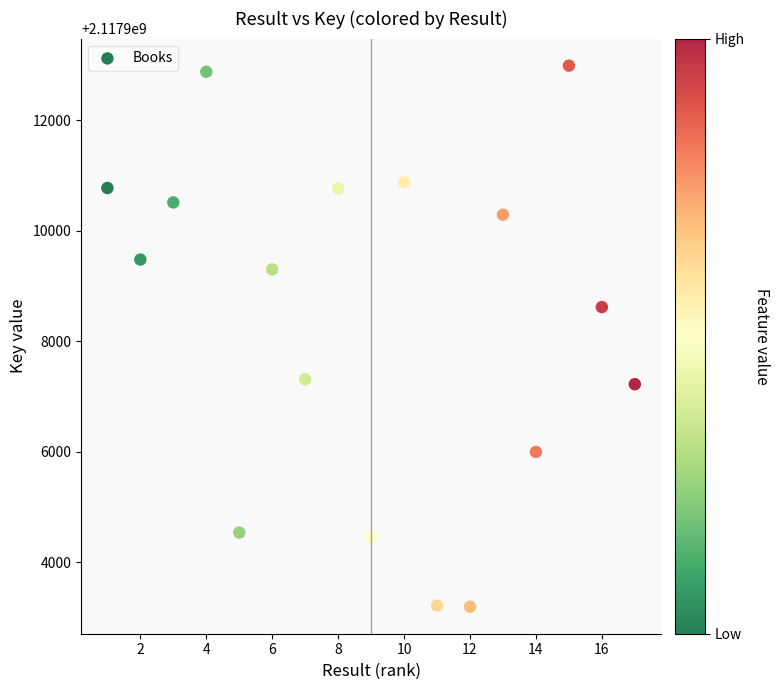

What Y value in the scatter plot is closest to 2117908092?

2117908619.4